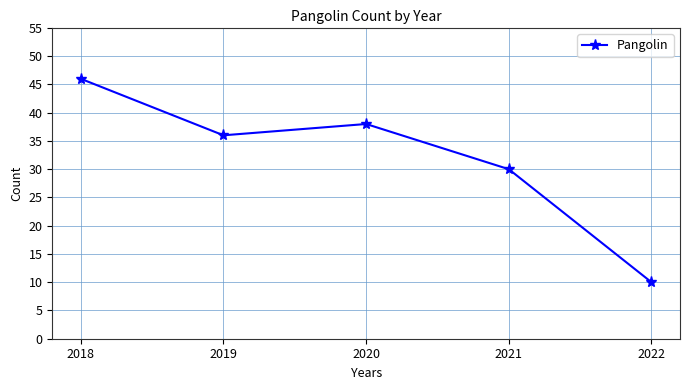

What is the smallest value displayed?

10